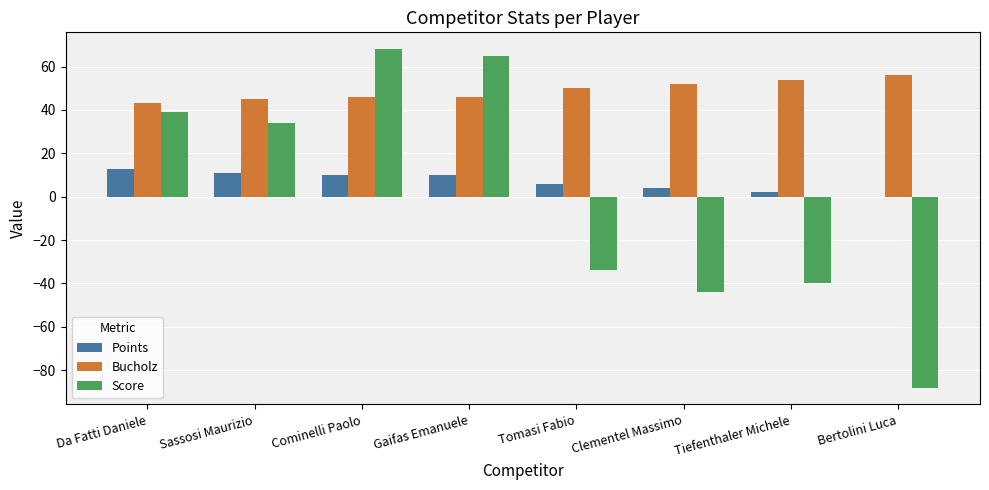

What is the greatest value displayed?

68